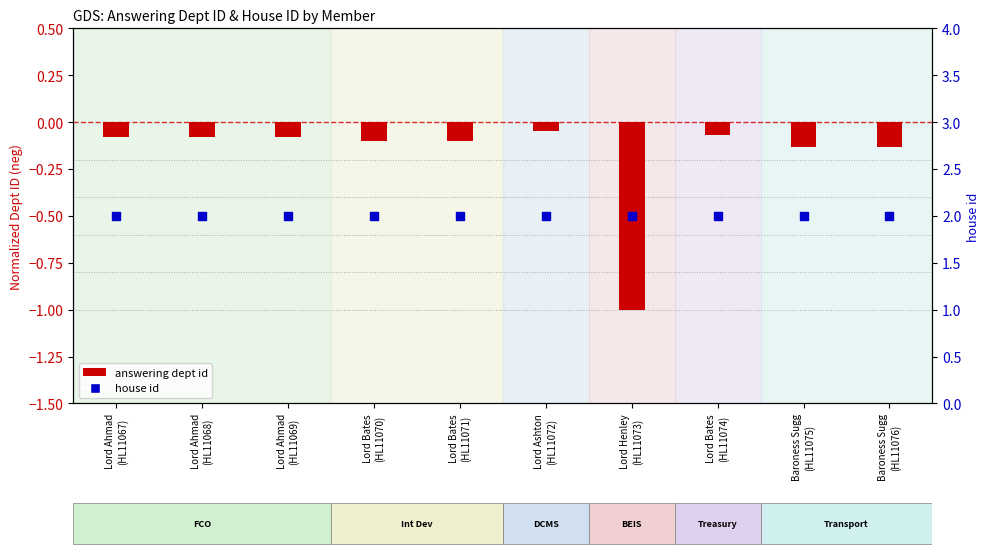

Is the value of answering dept id at Lord Bates
(HL11070) greater than the value of house id at Lord Henley
(HL11073)?

No